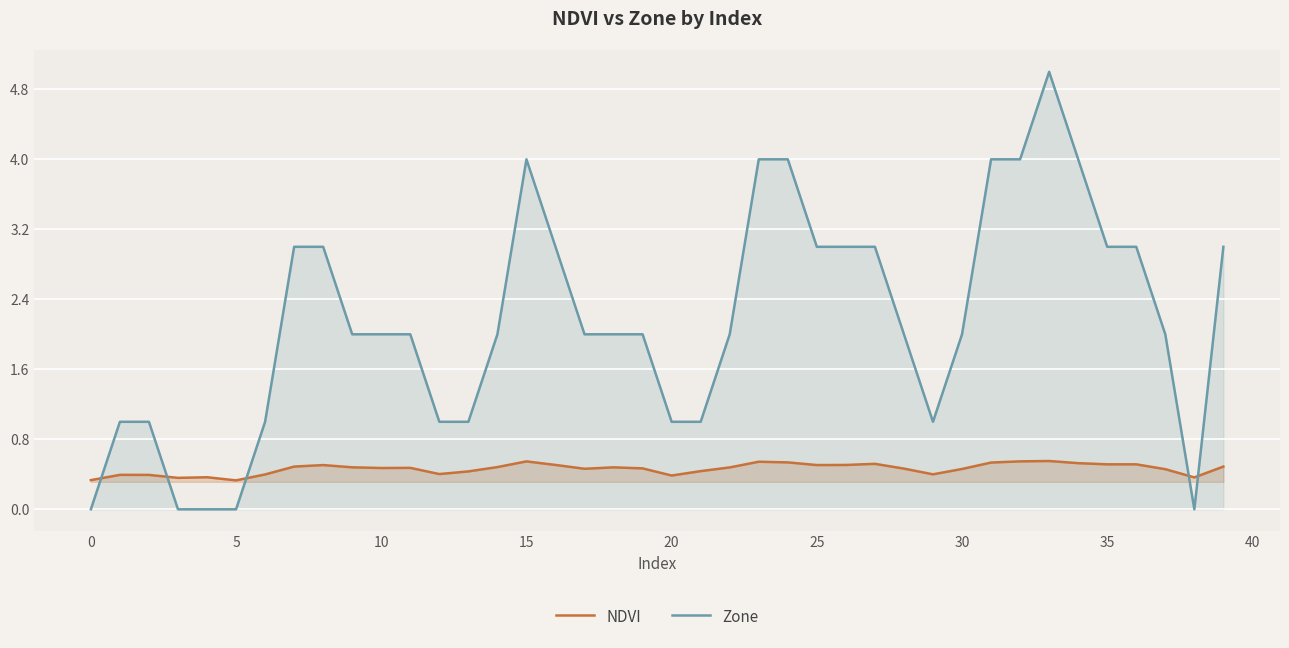

True or false: NDVI and Zone cross at least once.

True